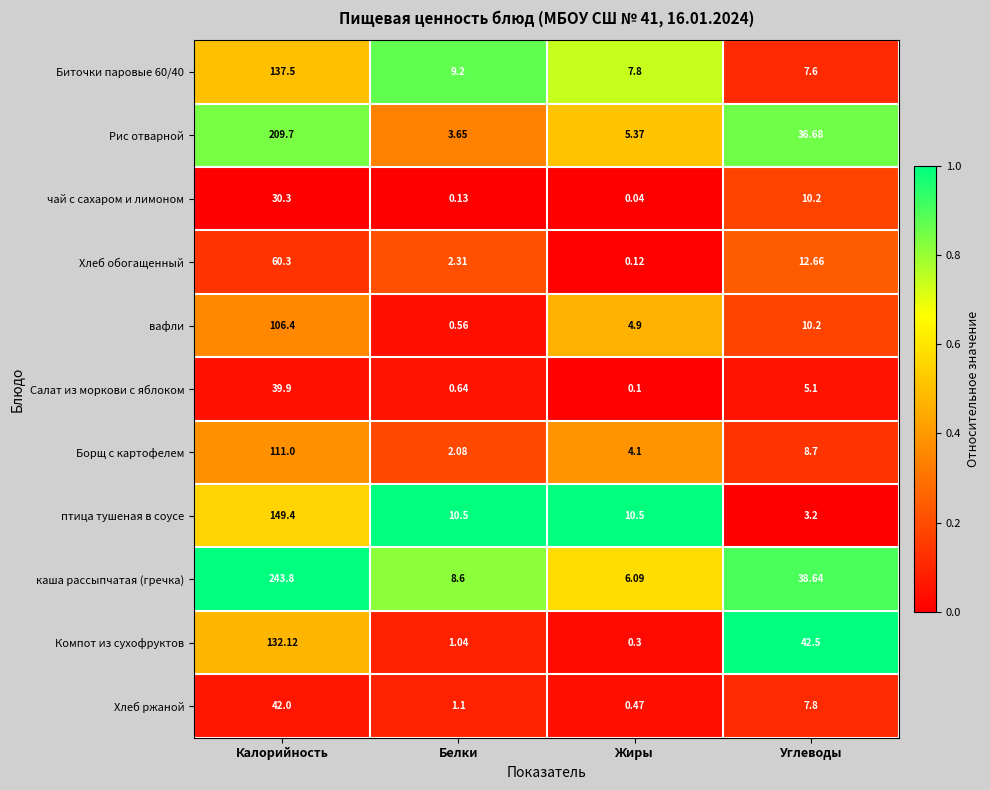

What is the spread (max minus min) of values at Белки?

10.4